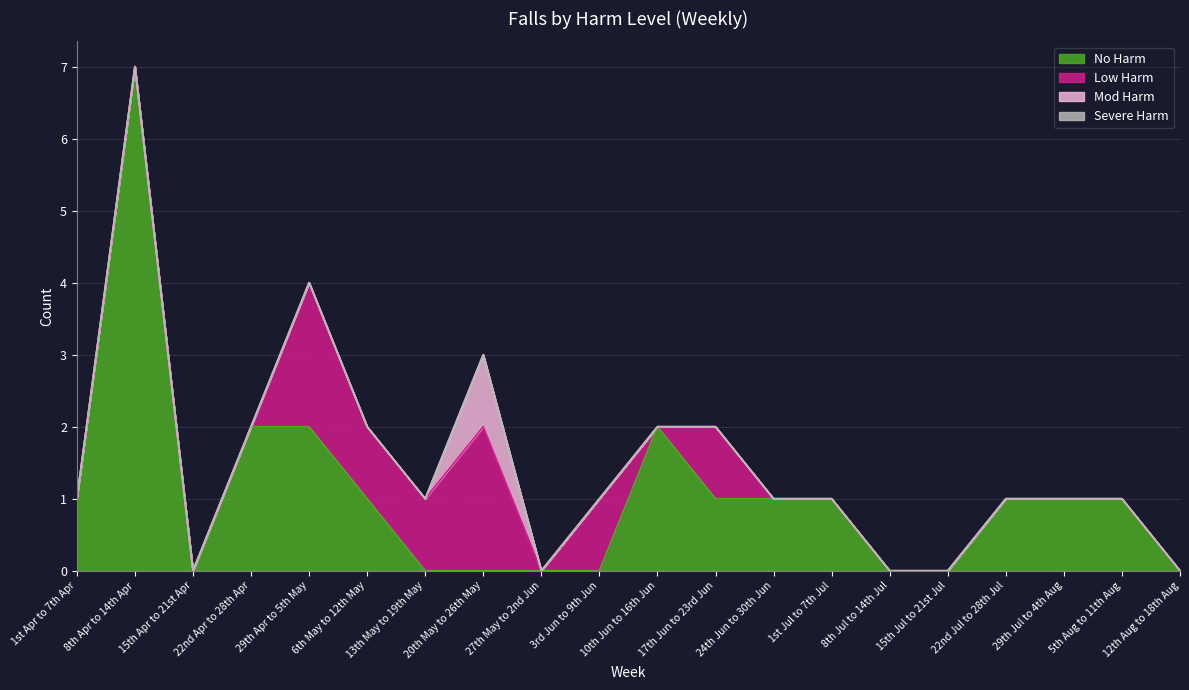

How many Mod Harm values are between 0 and 1?

20